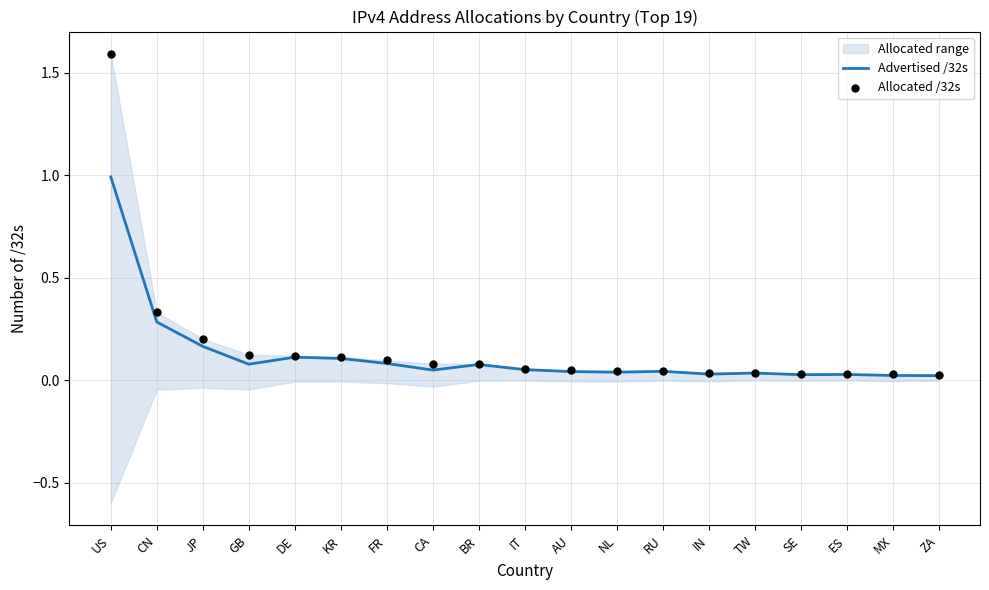

The value of Advertised /32s at GB is 0.1. True or false?

True